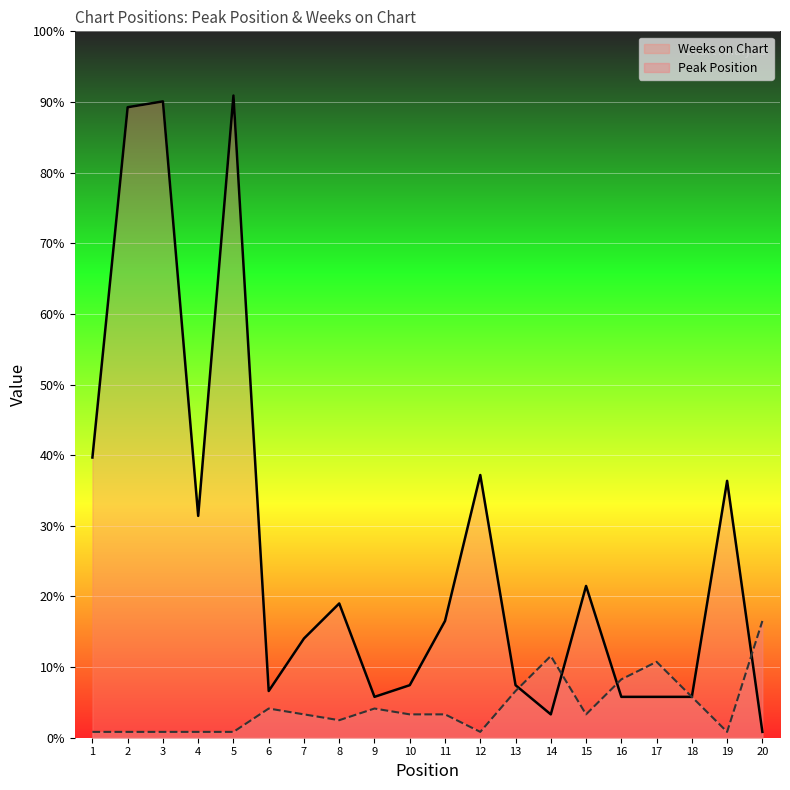

Reading right to left, list all the values displayed in this chart.

Weeks on Chart: 1	44	7	7	7	26	4	9	45	20	9	7	23	17	8	110	38	109	108	48
Peak Position: 20	1	7	13	10	4	14	8	1	4	4	5	3	4	5	1	1	1	1	1